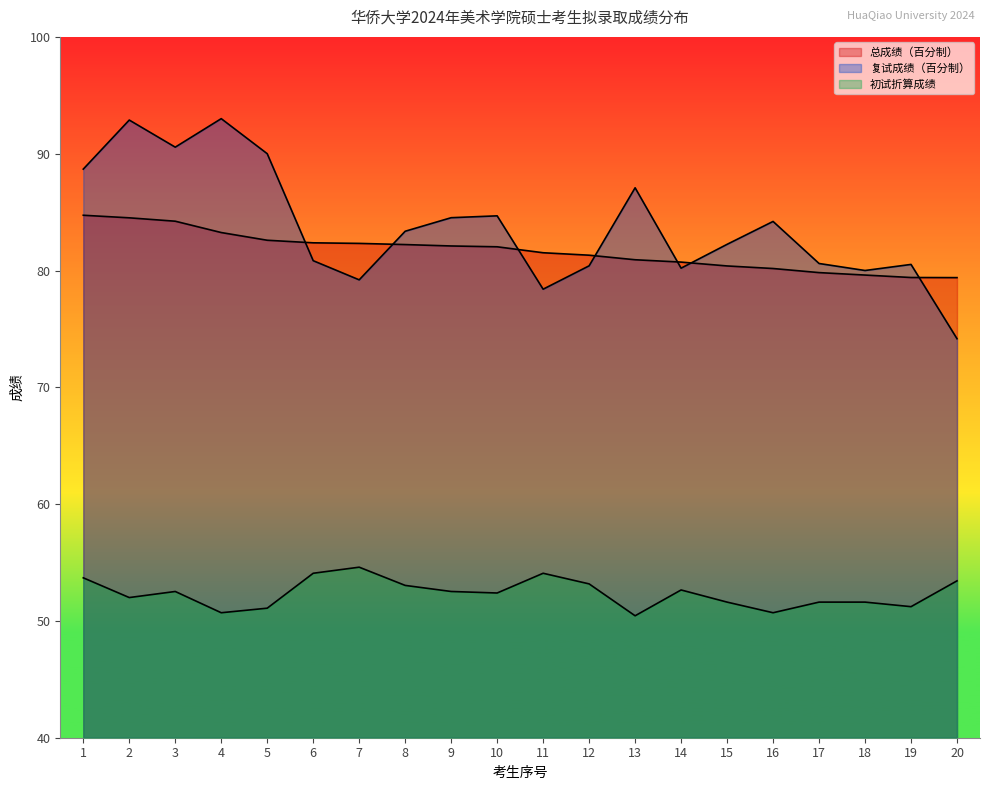

True or false: 总成绩（百分制） has more than 2 points higher than both neighbors.

False